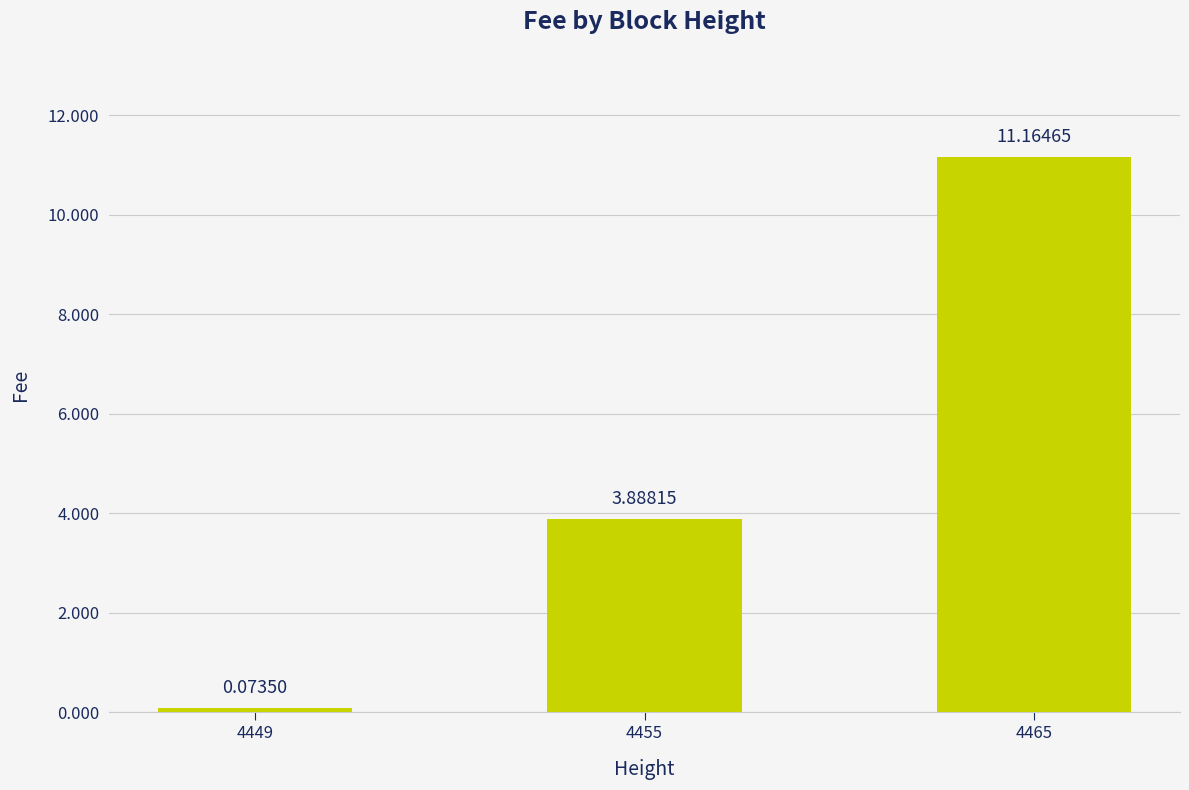

The value at 4465 is 11.2. True or false?

True